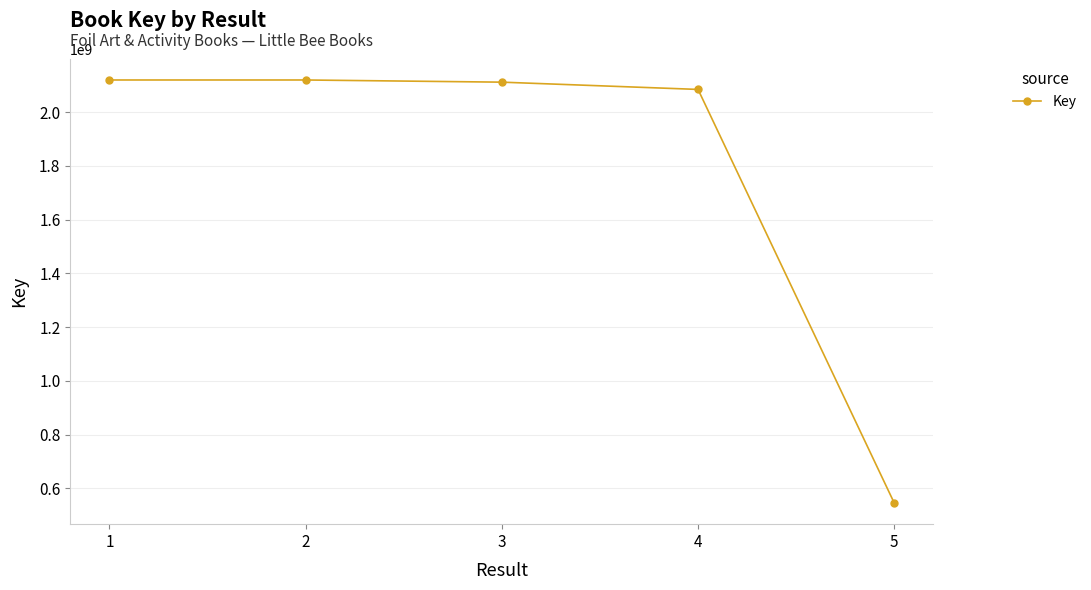

What is the maximum value shown in the chart?

2119915578